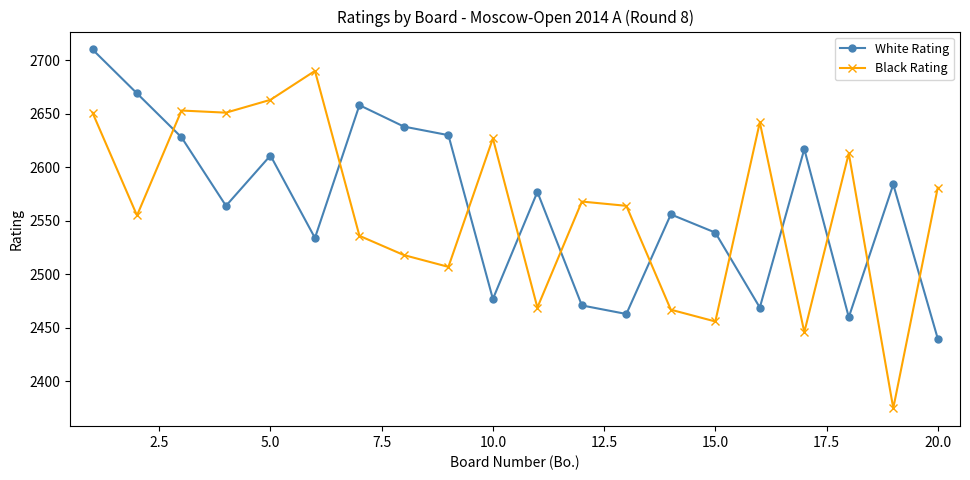

True or false: Black Rating and White Rating cross at least once.

True